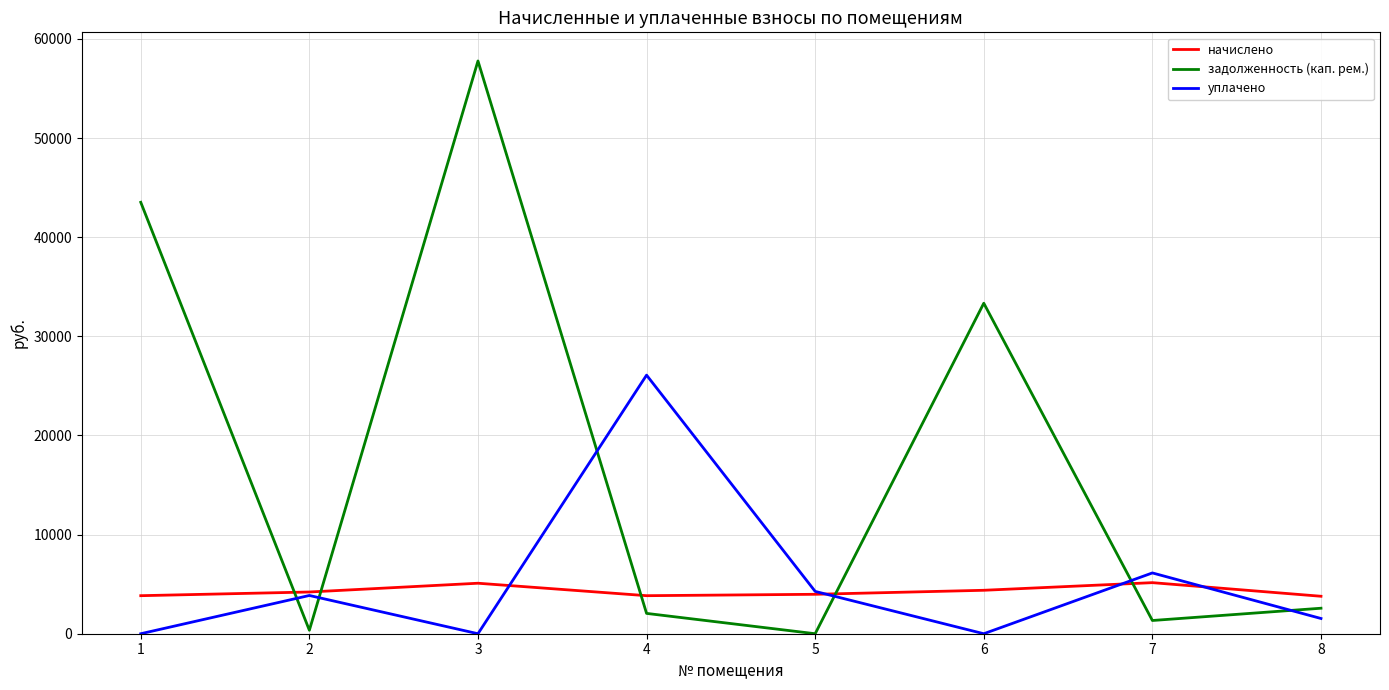

True or false: задолженность (кап. рем.) has more than 1 points higher than both neighbors.

True